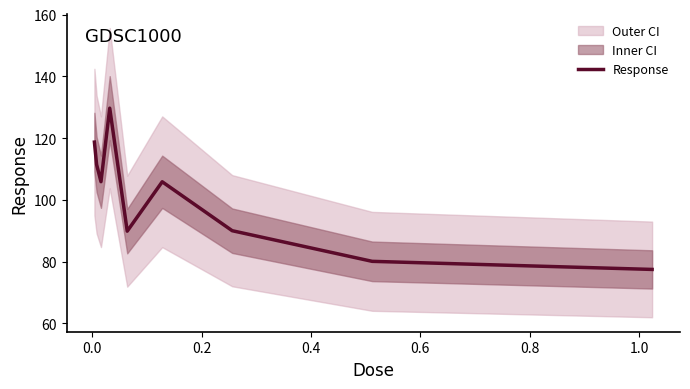

What is the lowest value of the Response series?

77.5